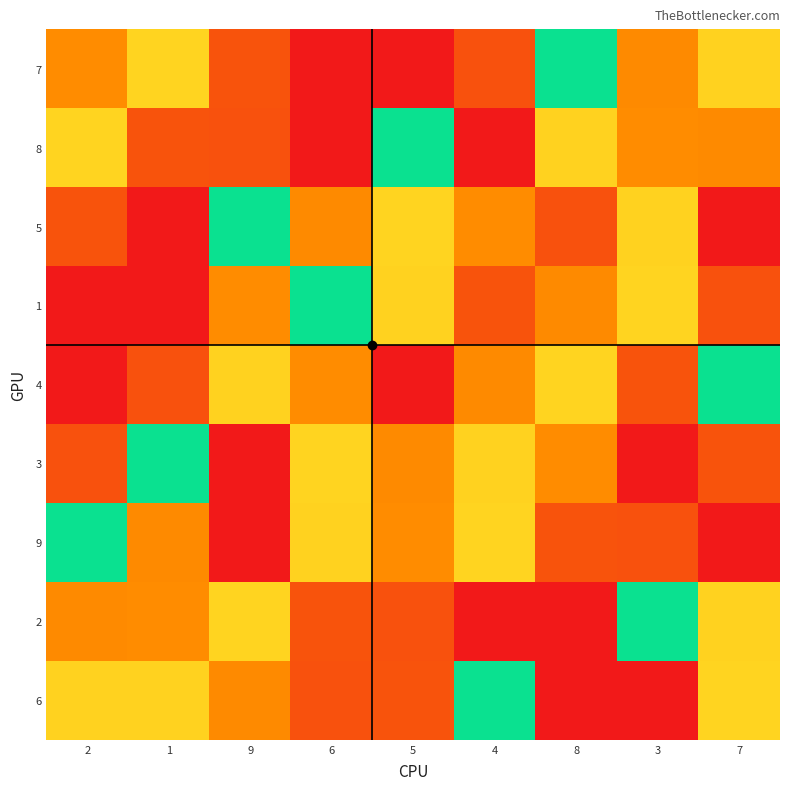

Reading right to left, extract all data points from this chart.

7: 7=6	3=7	8=5	4=8	5=1	6=9	9=2	1=4	2=3
8: 7=7	3=3	8=6	4=9	5=5	6=1	9=8	1=2	2=4
5: 7=1	3=6	8=8	4=3	5=4	6=7	9=5	1=9	2=2
1: 7=8	3=4	8=7	4=2	5=6	6=5	9=3	1=1	2=9
4: 7=5	3=2	8=4	4=7	5=9	6=3	9=6	1=8	2=1
3: 7=2	3=9	8=3	4=6	5=7	6=4	9=1	1=5	2=8
9: 7=1	3=8	8=2	4=4	5=3	6=6	9=9	1=7	2=5
2: 7=6	3=5	8=9	4=1	5=8	6=2	9=4	1=3	2=7
6: 7=4	3=1	8=1	4=5	5=2	6=8	9=7	1=6	2=6